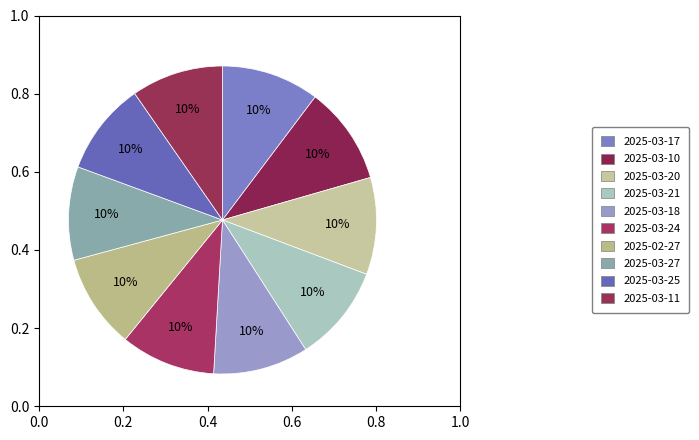

What percentage is the 2025-03-17 slice, to the nearest percent?

10%